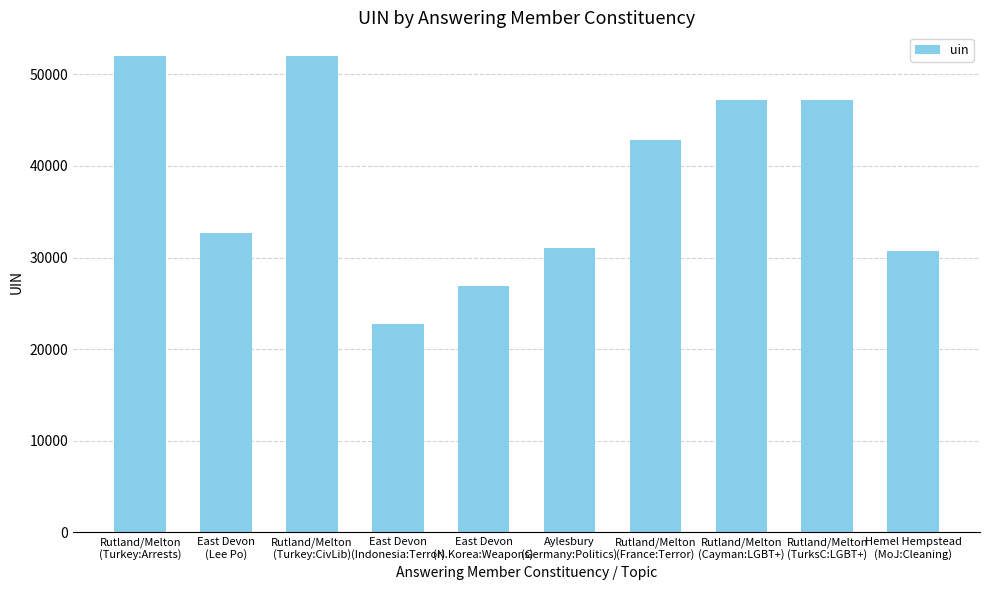

Where is the data nearest to the value 37345?

East Devon
(Lee Po)